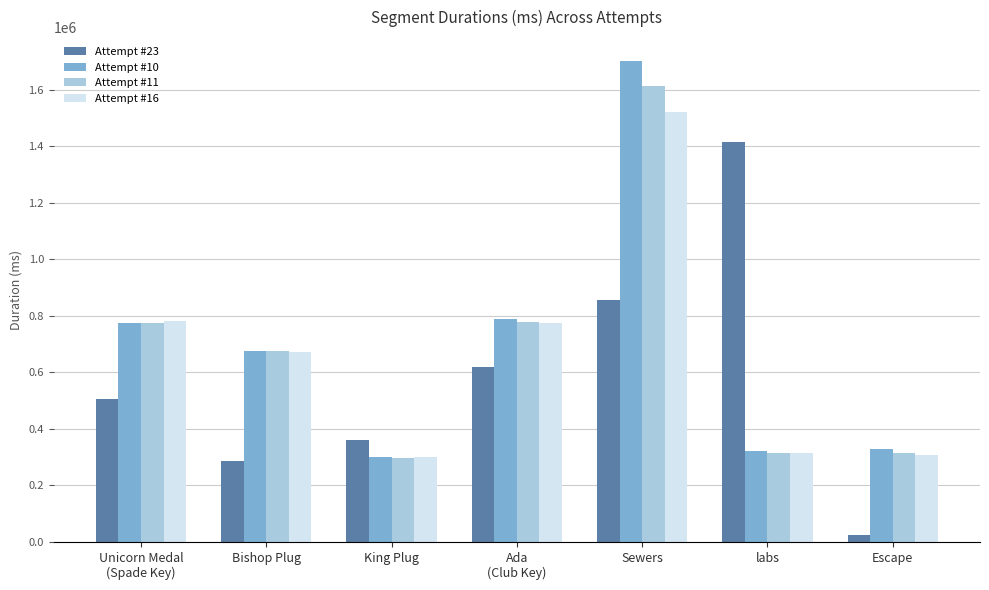

Which category has the highest value in the Attempt #11 series?

Sewers